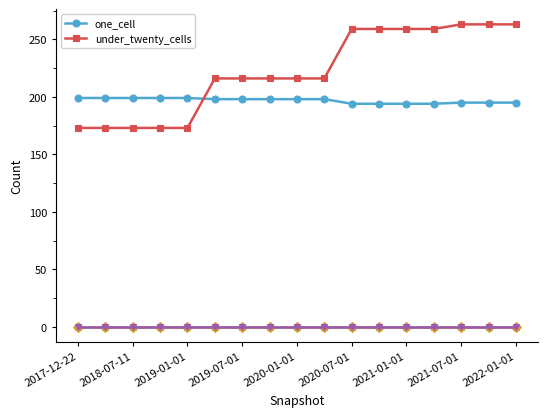

Is this an area chart (filled region under the line)?

No